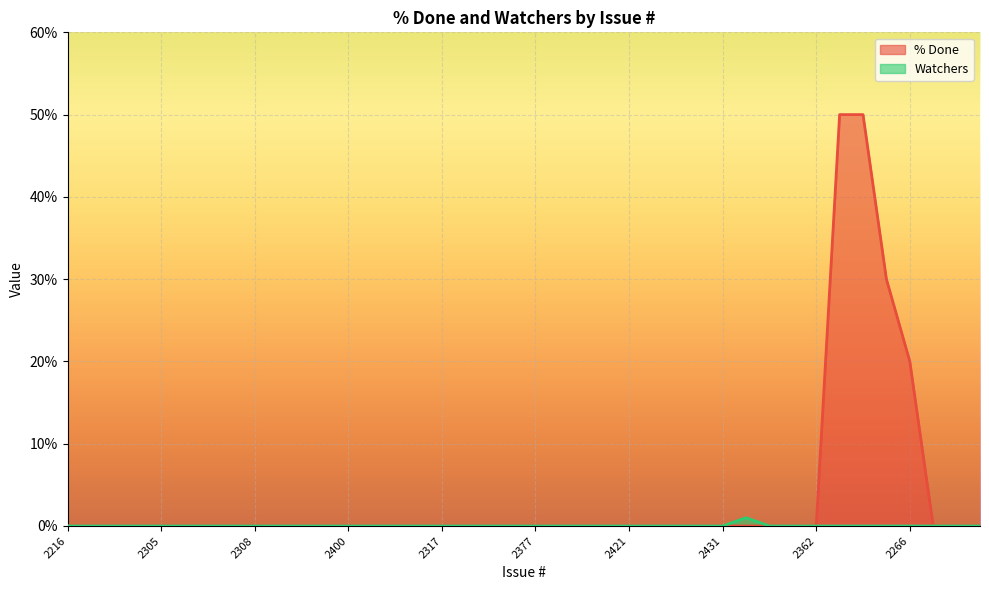

Reading left to right, transcribe all the data shown in this chart.

% Done: 0	0	0	0	0	0	0	0	0	0	0	0	0	0	0	0	0	0	0	0	0	0	0	0	0	0	0	0	0	0	0	0	0	50	50	30	20	0	0	0
Watchers: 0	0	0	0	0	0	0	0	0	0	0	0	0	0	0	0	0	0	0	0	0	0	0	0	0	0	0	0	0	1	0	0	0	0	0	0	0	0	0	0